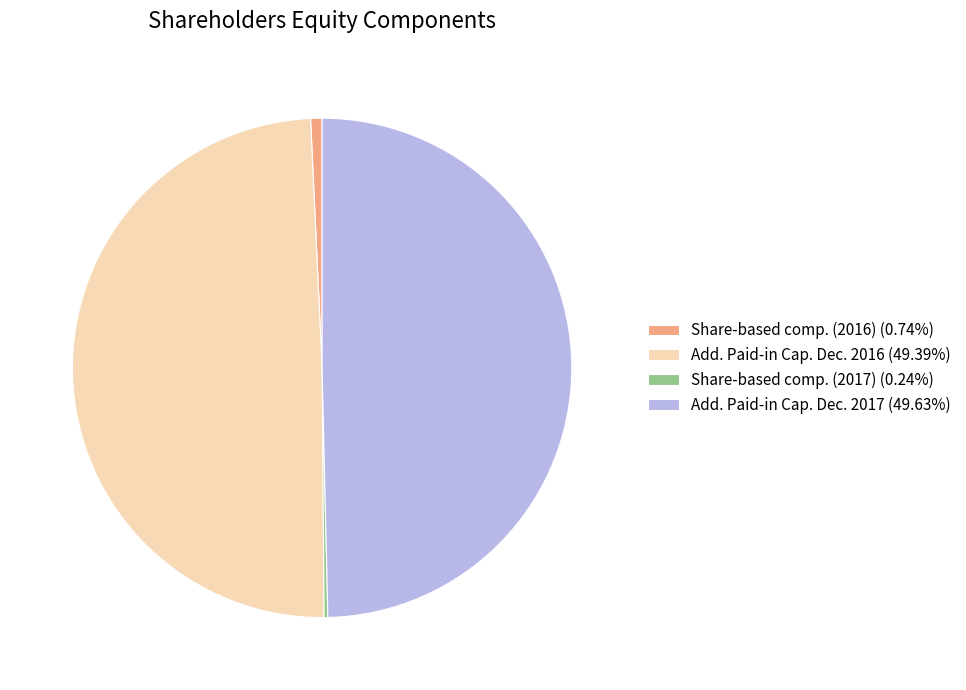

Approximately how many times larger is the value at Add. Paid-in Cap. Dec. 2016 (49.39%) compared to Add. Paid-in Cap. Dec. 2017 (49.63%)?

1.0